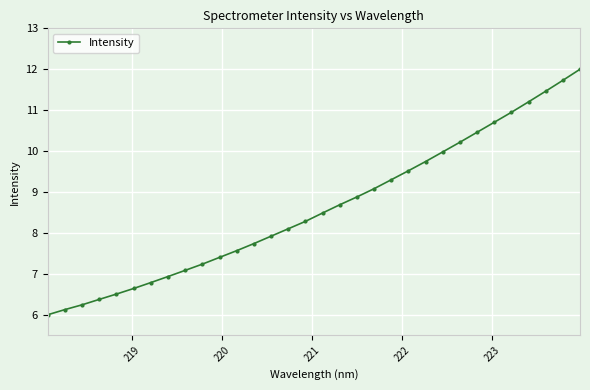

What is the average value?

8.6